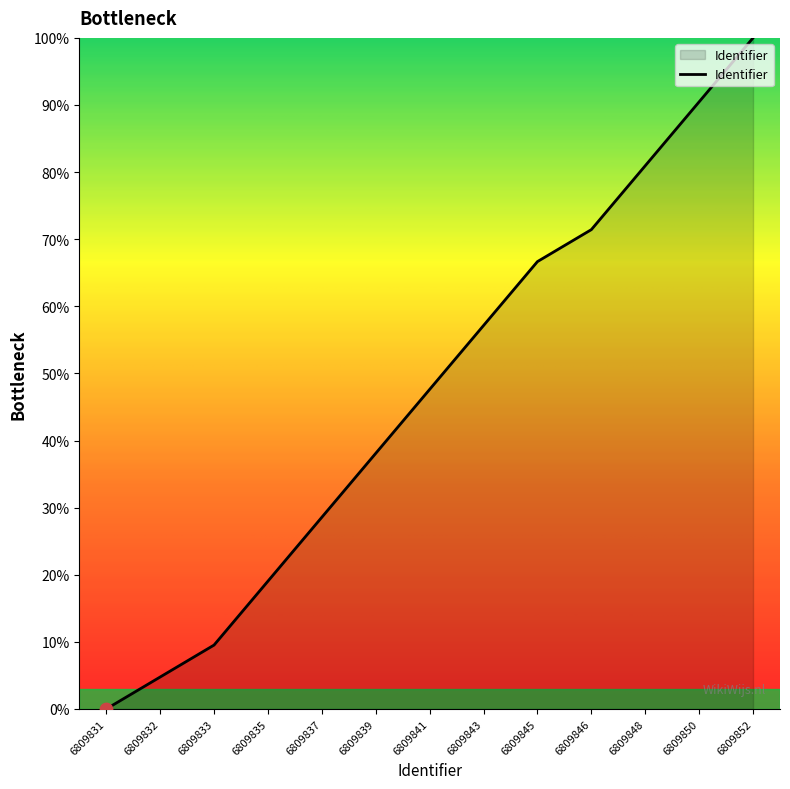

Approximately how many times larger is the value at 6809841 compared to 6809848?

0.6